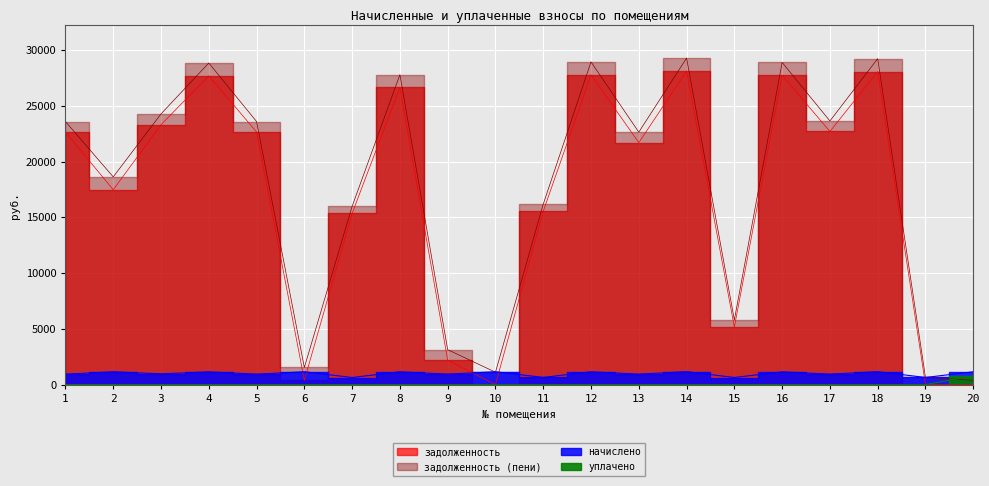

At which label is задолженность closest to 14055?

7